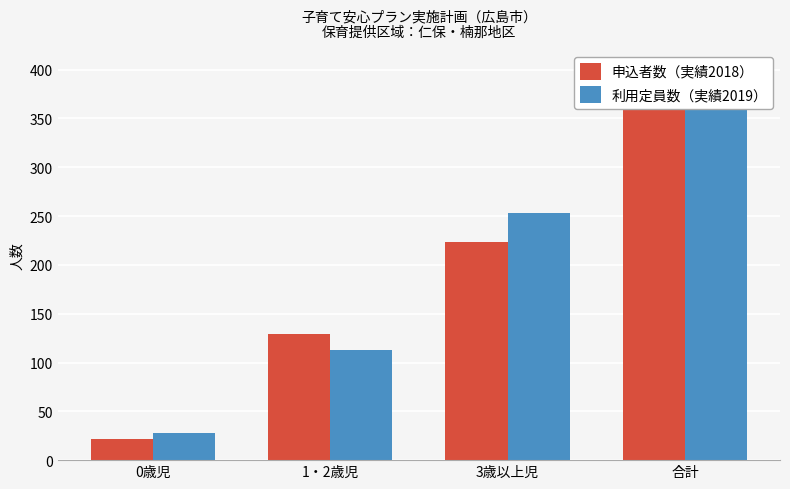

Where does the 申込者数（実績2018） series first go above 223?

合計